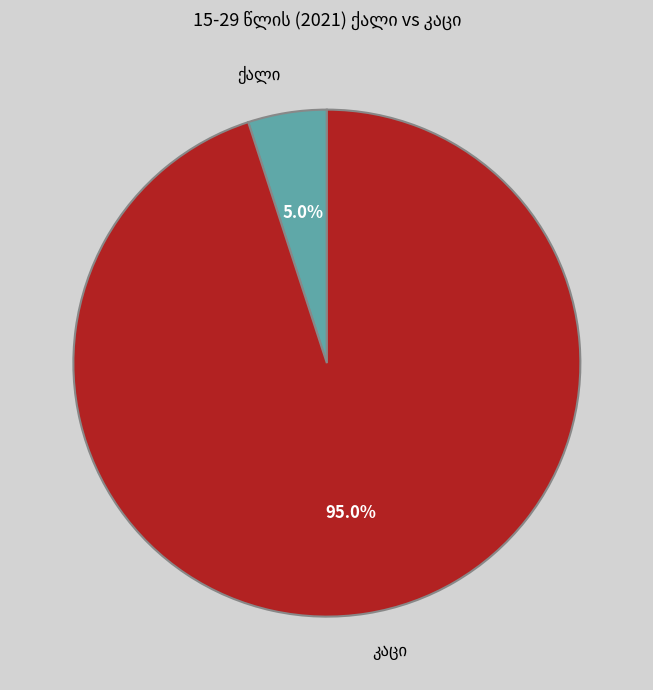

Does any single category account for the majority?

Yes